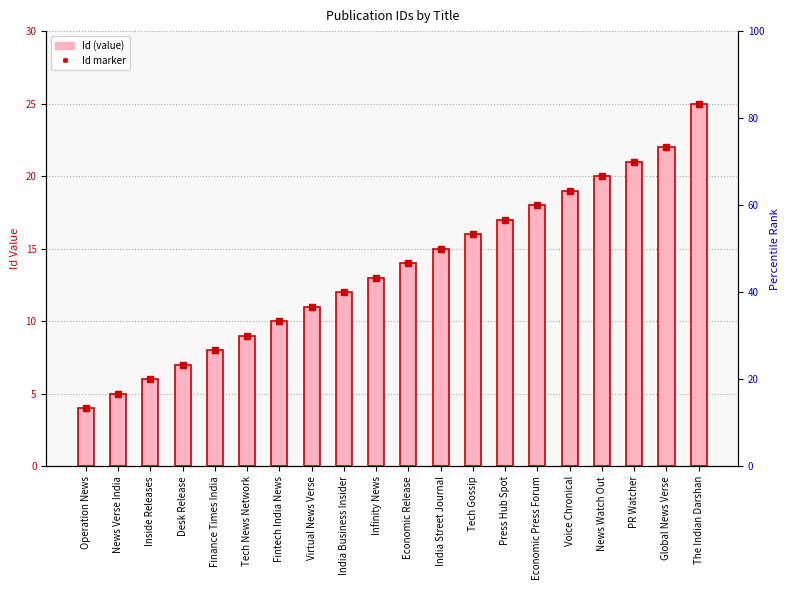

Reading right to left, what are all the values shown in this chart?

25	22	21	20	19	18	17	16	15	14	13	12	11	10	9	8	7	6	5	4